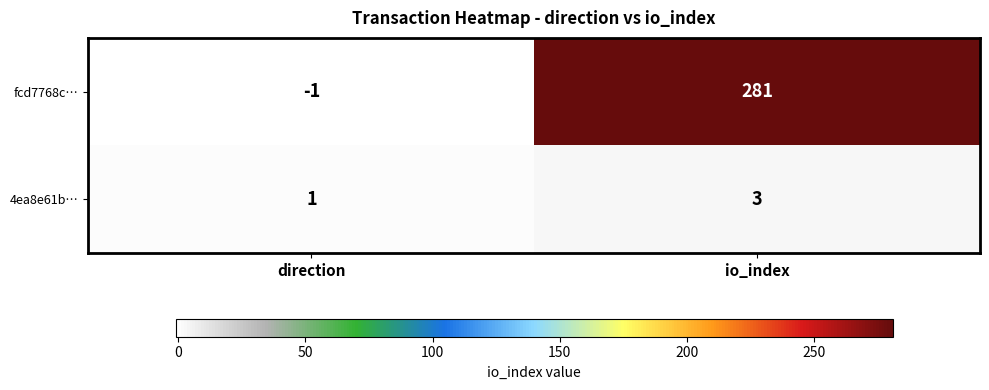

What is the sum of all 4ea8e61b… values?

4